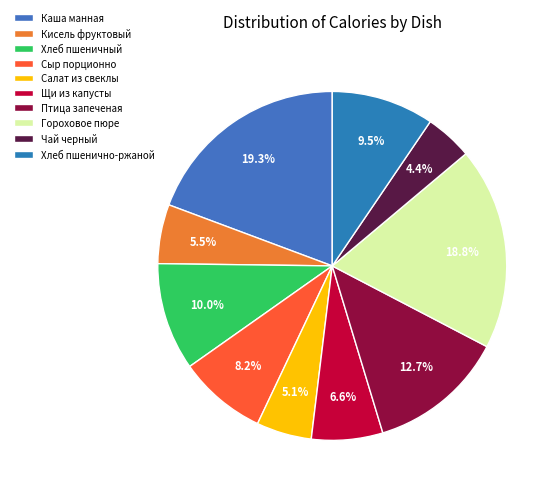

To the nearest percent, what is the difference between the Кисель фруктовый and Щи из капусты slice percentages?

1%